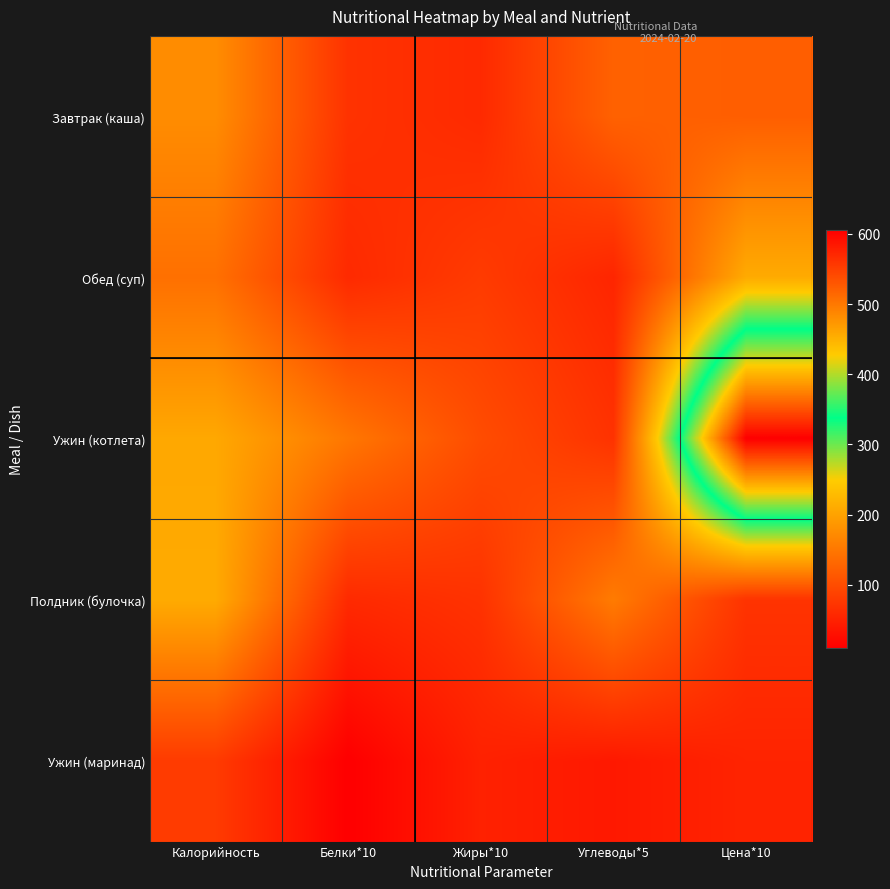

What is the total value across all series at Цена*10?

1061